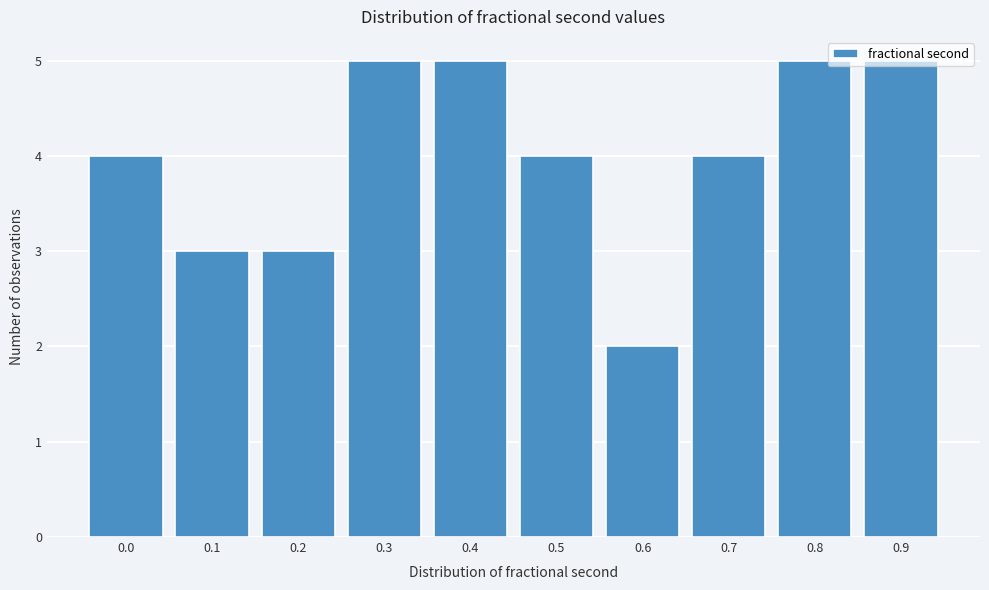

What is the maximum value shown in the chart?

5